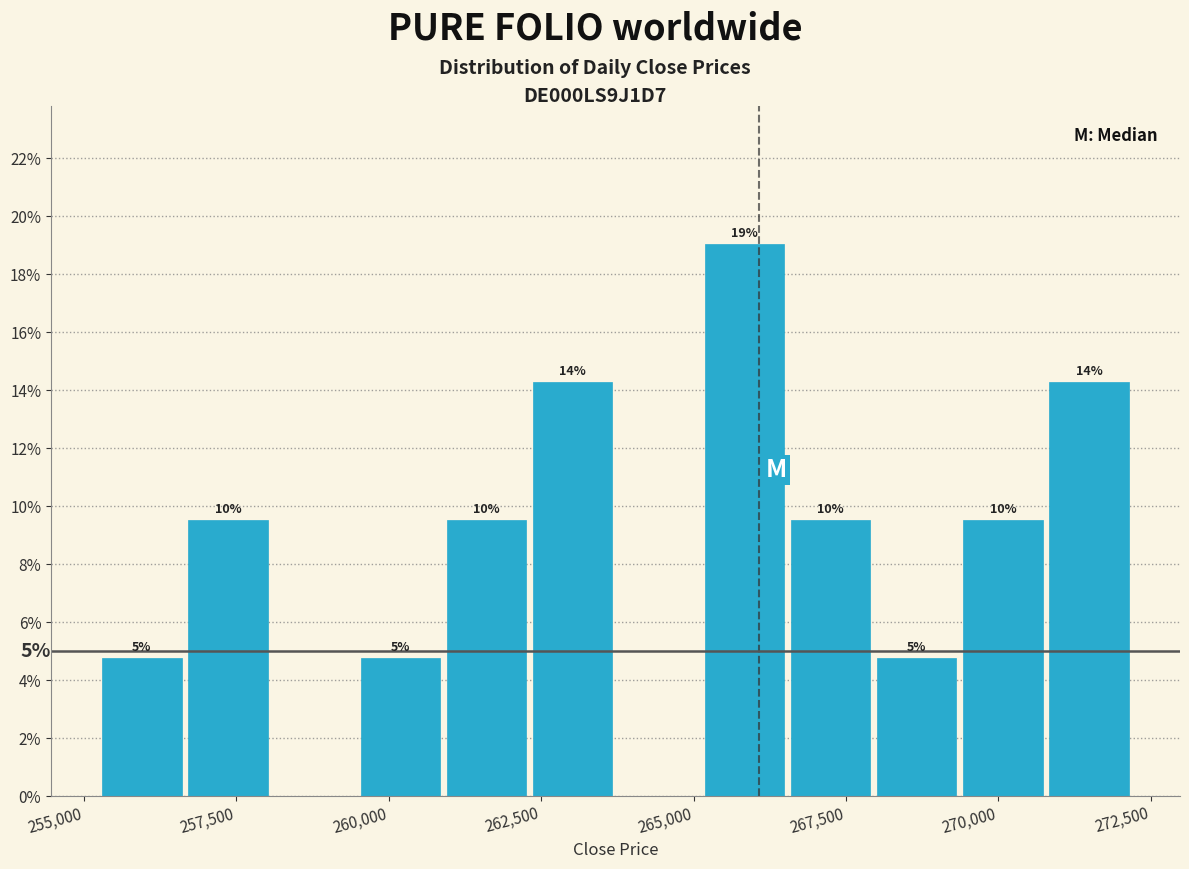

Read against the x-axis, roughly where is the centre of the tallest bar?

266000